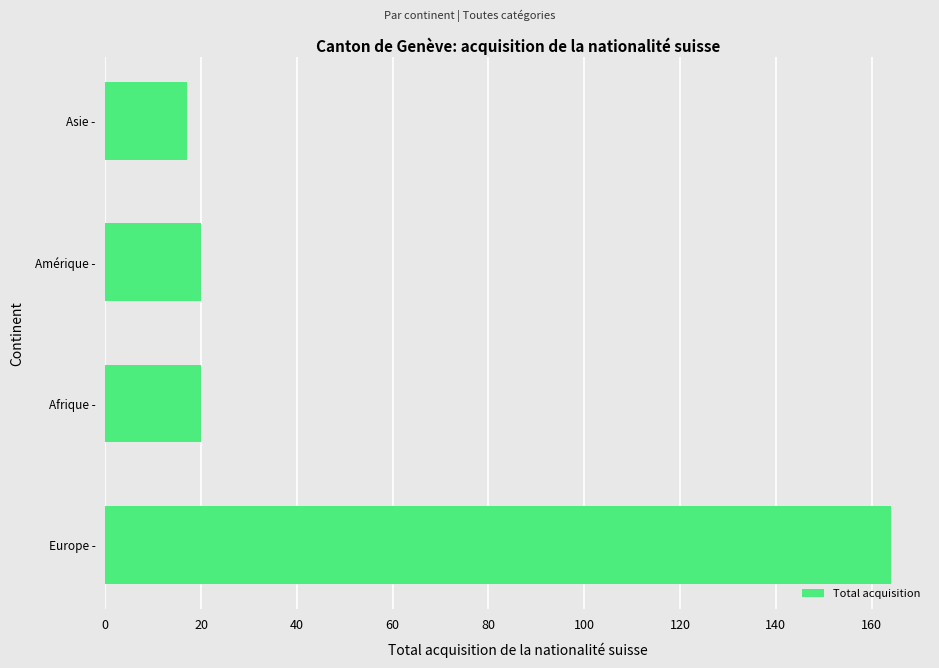

What is the sum of all values?

221